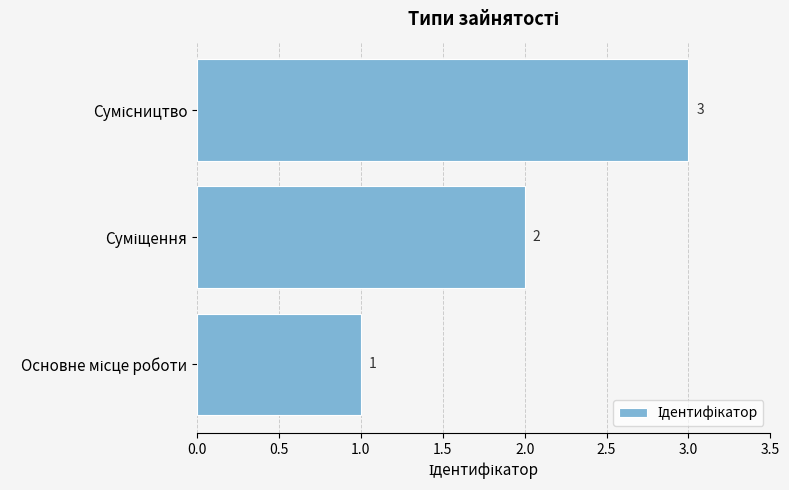

What is the sum of all values?

6